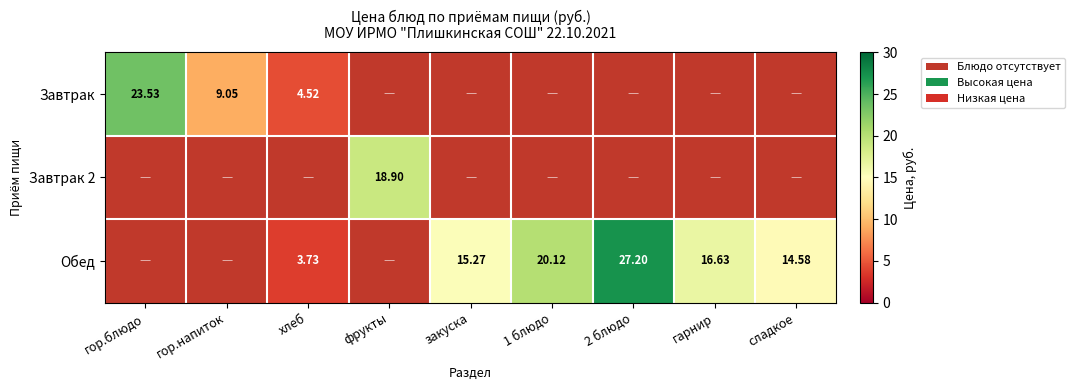

Is the value of Обед at 1 блюдо greater than the value of Завтрак 2 at фрукты?

Yes